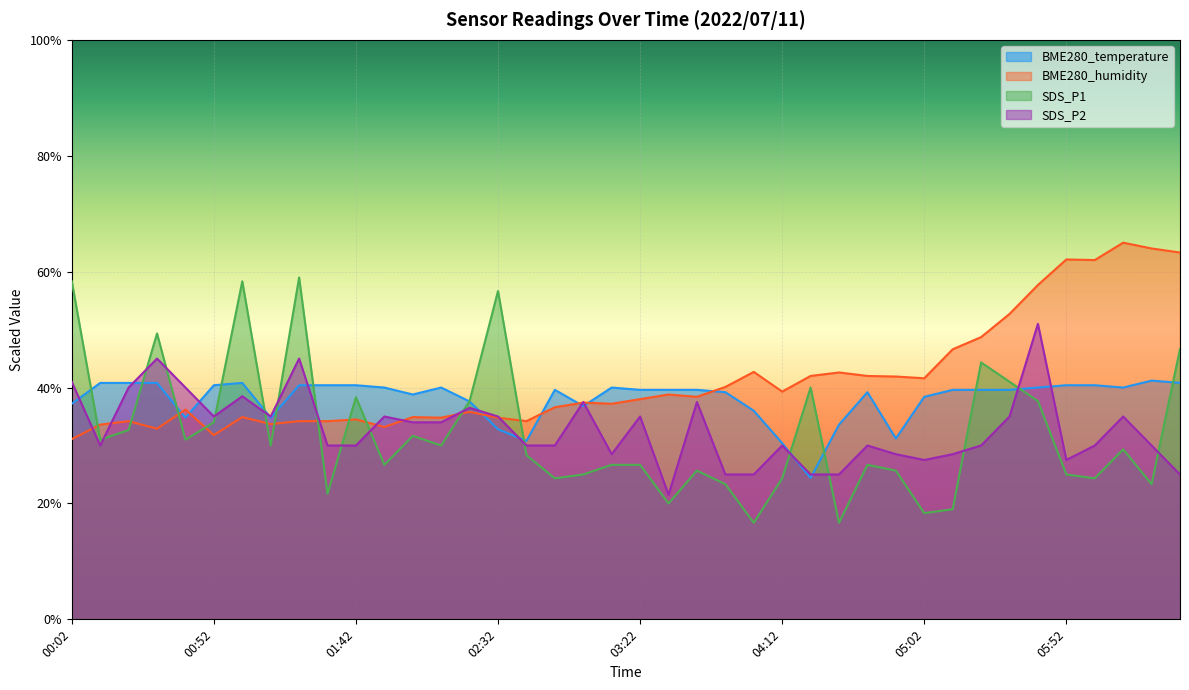

What is the value of the SDS_P2 point at the 23rd from the left?

37.5